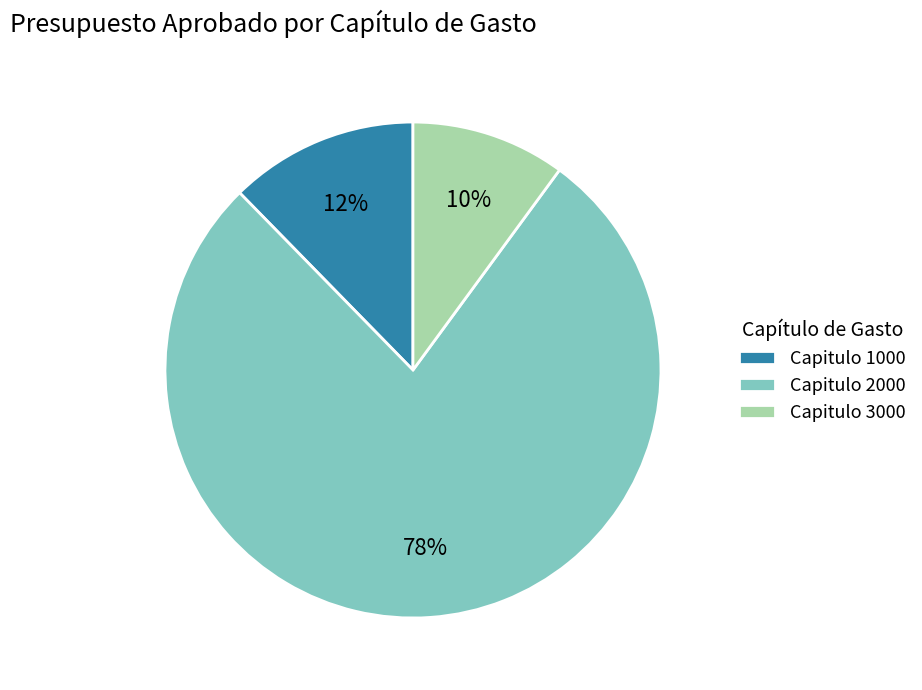

Rank the categories by value from highest to lowest.

Capitulo 2000, Capitulo 1000, Capitulo 3000